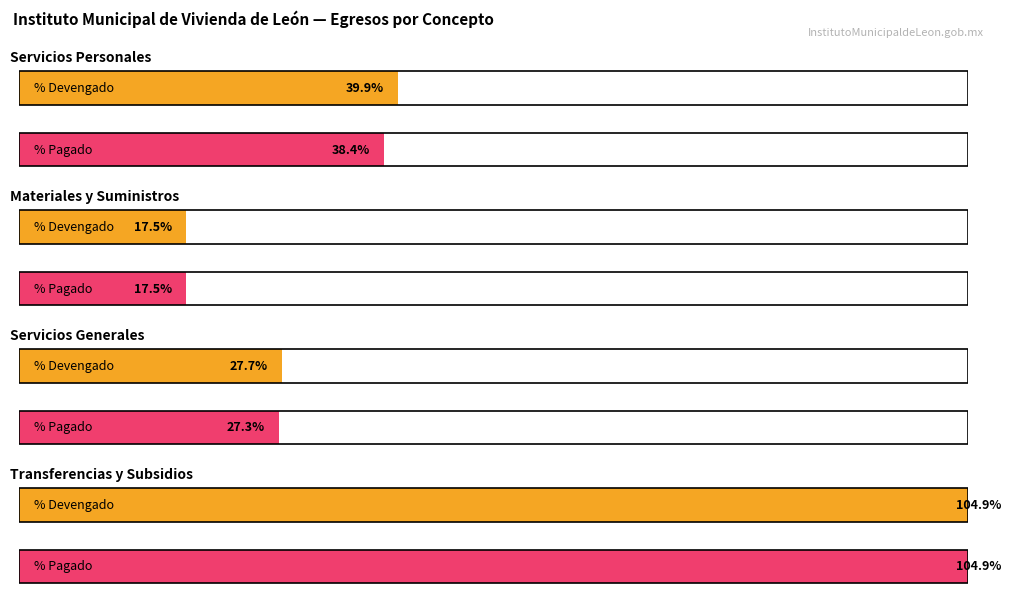

Is it true that Modificado equals 21156682.0 at Servicios Generales?

True